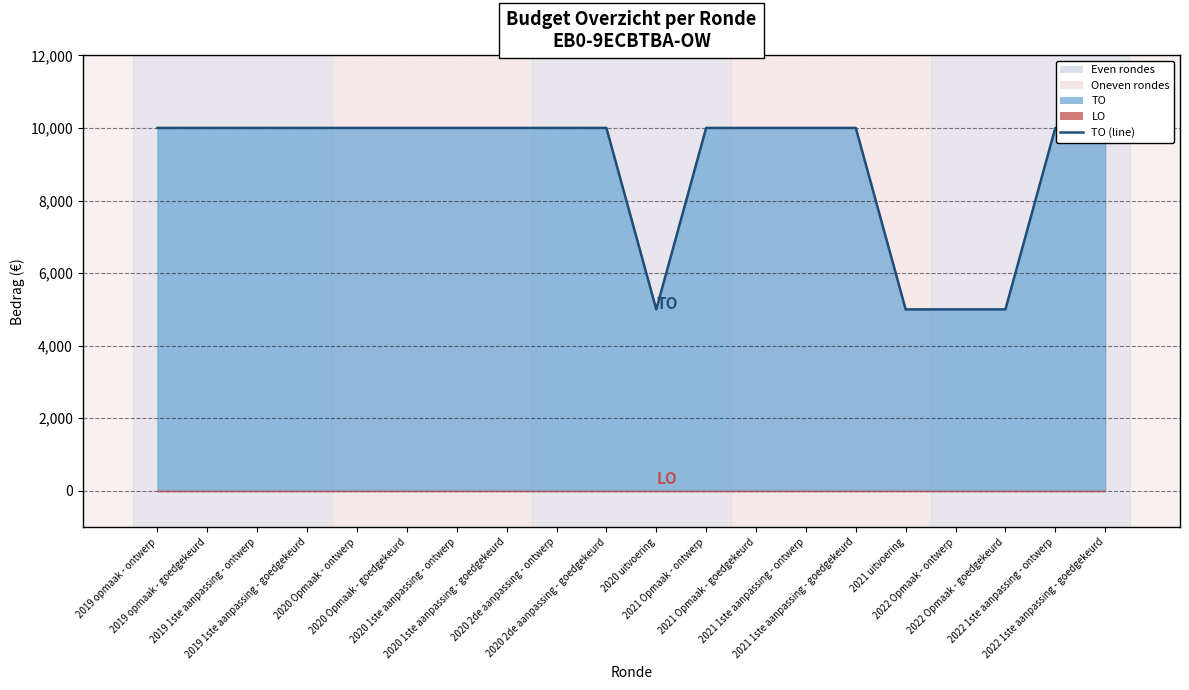

What is the difference between the maximum and minimum values?

5000